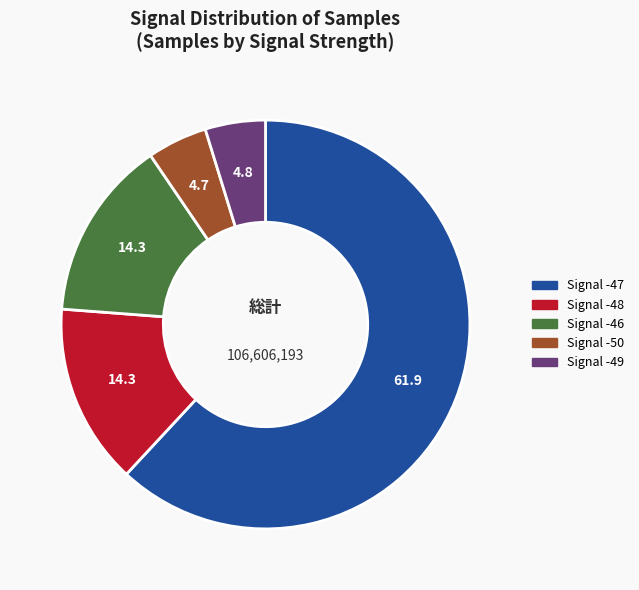

Combined, do Signal -49 and Signal -48 account for over 50%?

No